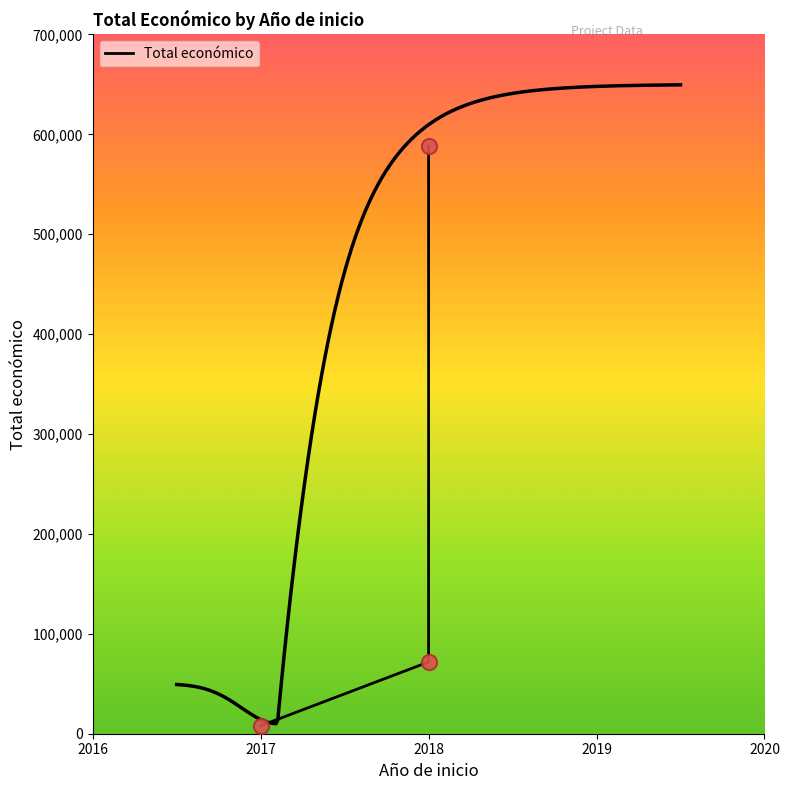

Between 2018 and 2017, which is larger?

2018